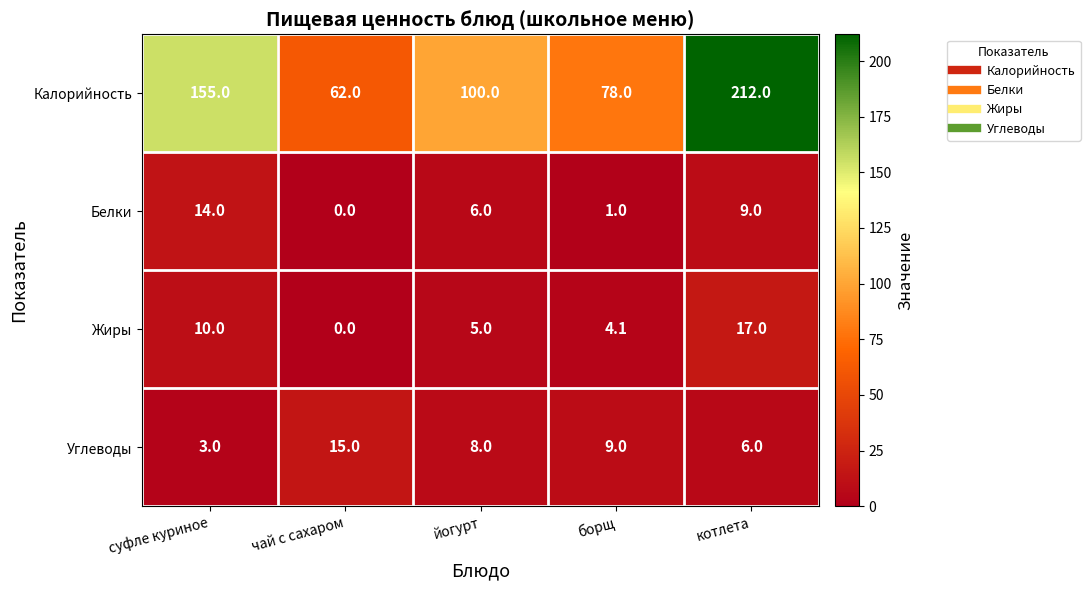

Reading left to right, extract all data points from this chart.

Калорийность: суфле куриное=155.0	чай с сахаром=62.0	йогурт=100.0	борщ=78.0	котлета=212.0
Белки: суфле куриное=14.0	чай с сахаром=0.0	йогурт=6.0	борщ=1.0	котлета=9.0
Жиры: суфле куриное=10.0	чай с сахаром=0.0	йогурт=5.0	борщ=4.1	котлета=17.0
Углеводы: суфле куриное=3.0	чай с сахаром=15.0	йогурт=8.0	борщ=9.0	котлета=6.0